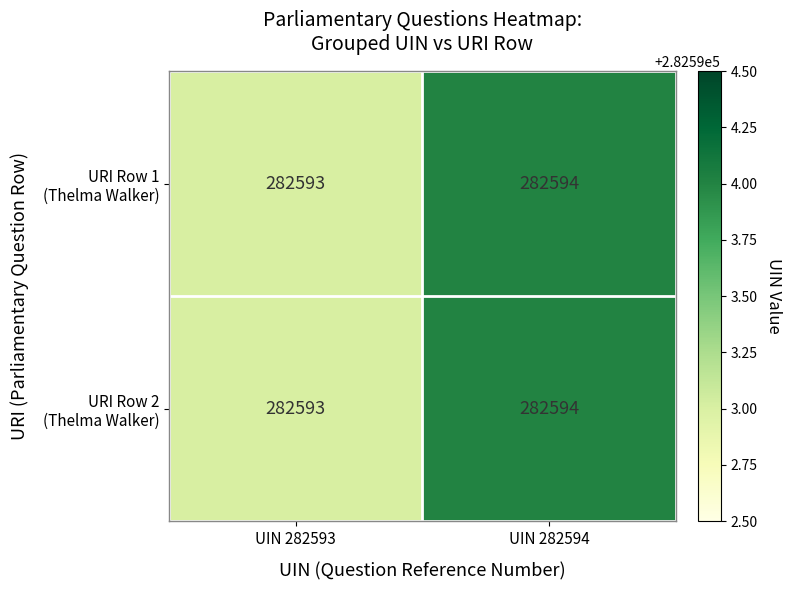

What is the smallest value displayed?

282593